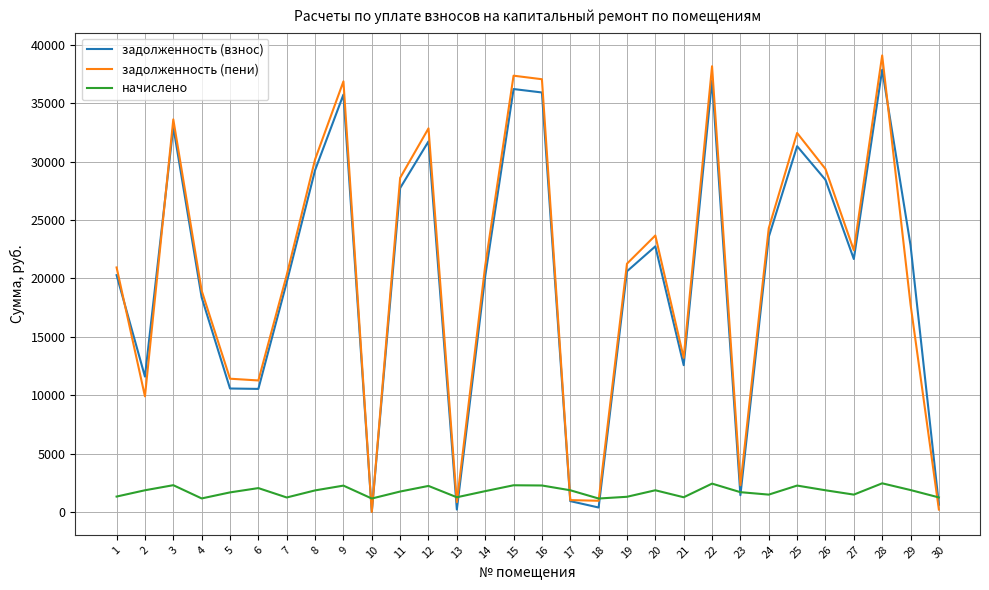

Which category has the highest value in the задолженность (пени) series?

28